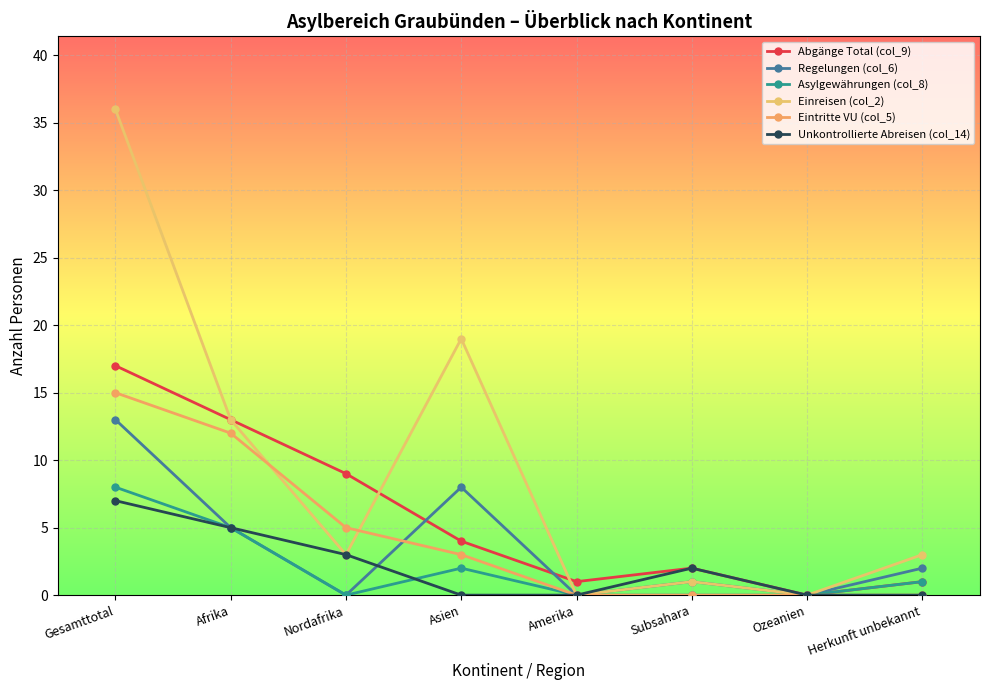

What is the difference between the maximum and second lowest values in the Abgänge Total (col_9) series?

16